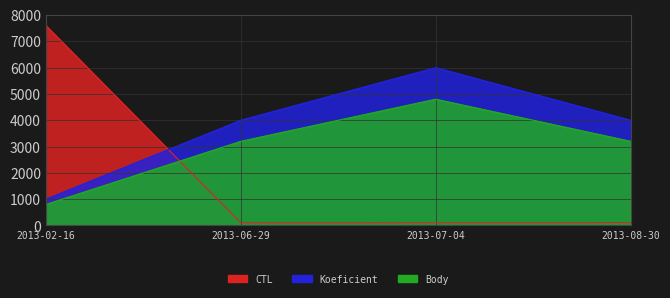

Between 2013-07-04 and 2013-08-30, which is larger?

2013-08-30